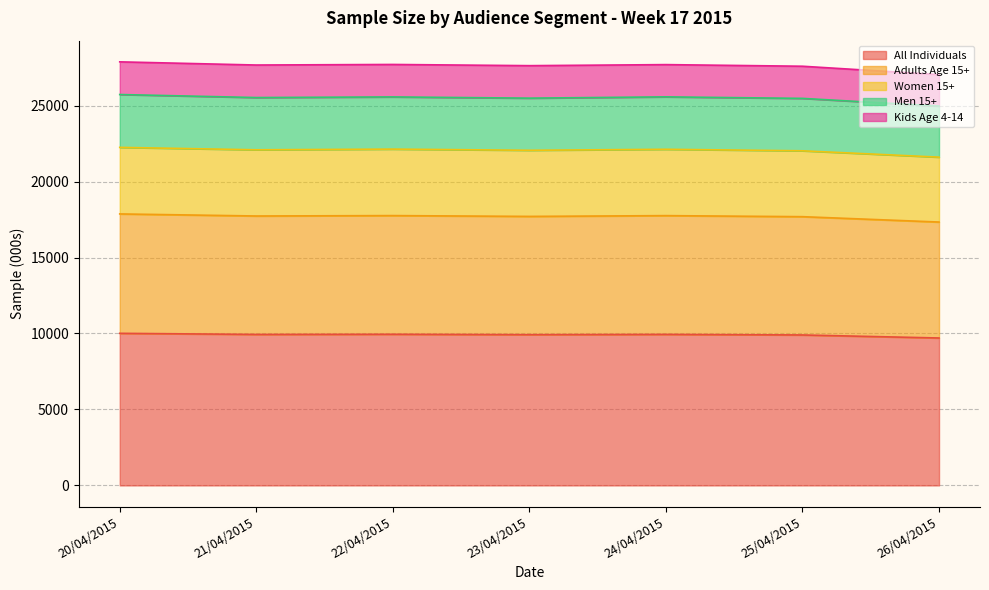

What is the minimum value for All Individuals?

9703